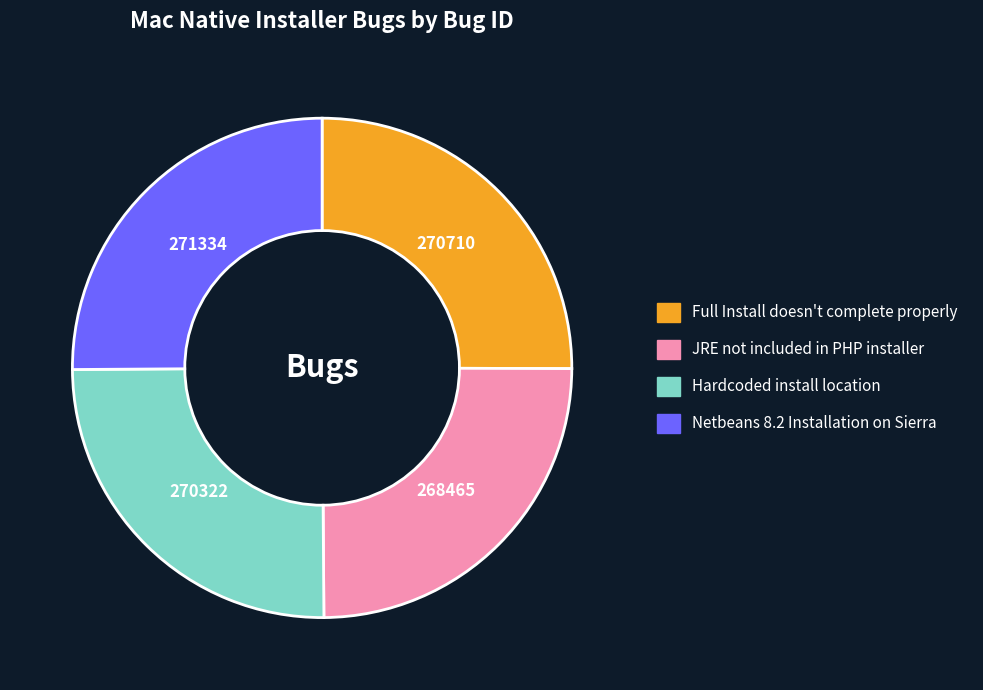

Does any single category account for the majority?

No